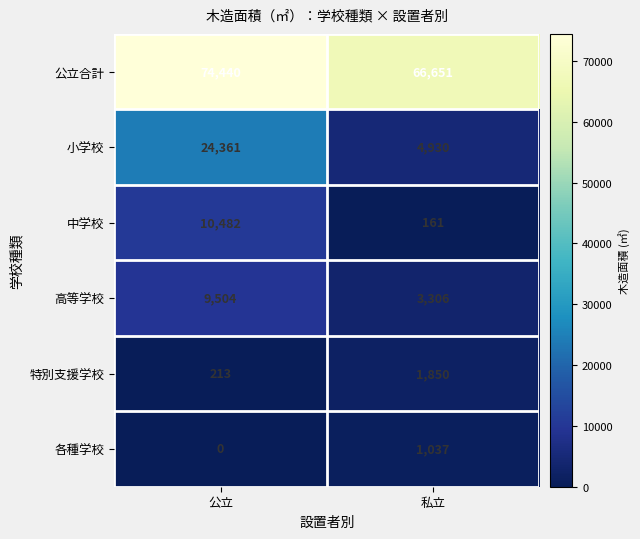

How many categories are shown in the chart?

2